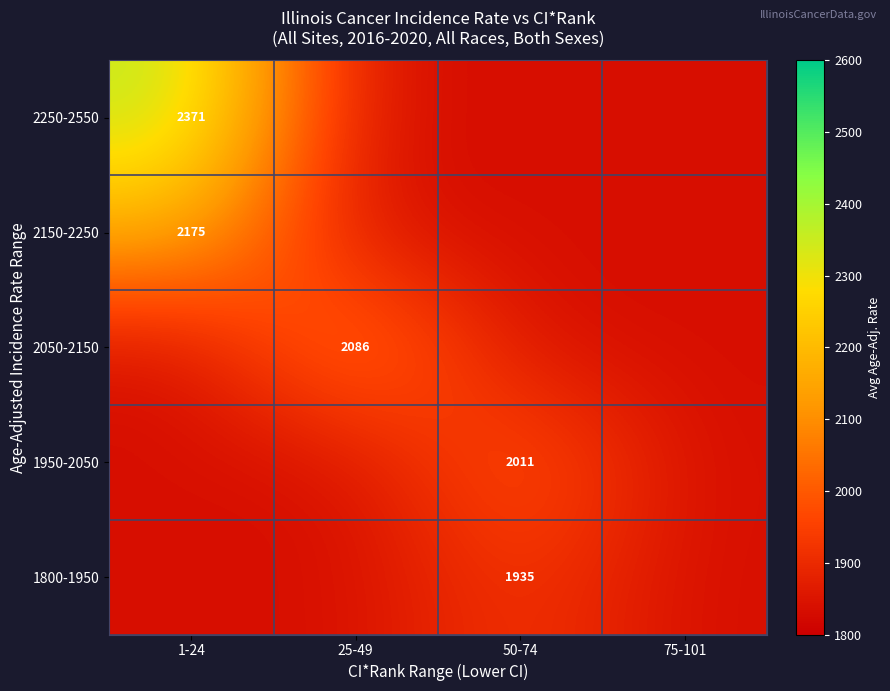

The value of 2250-2550 at 1-24 is 2371.2. True or false?

True